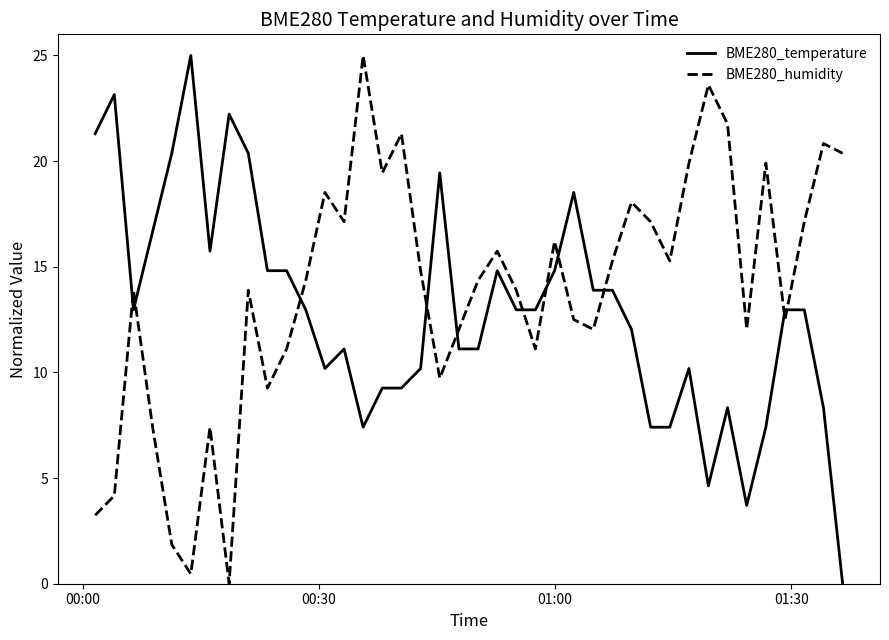

True or false: BME280_humidity and BME280_temperature cross at least once.

True